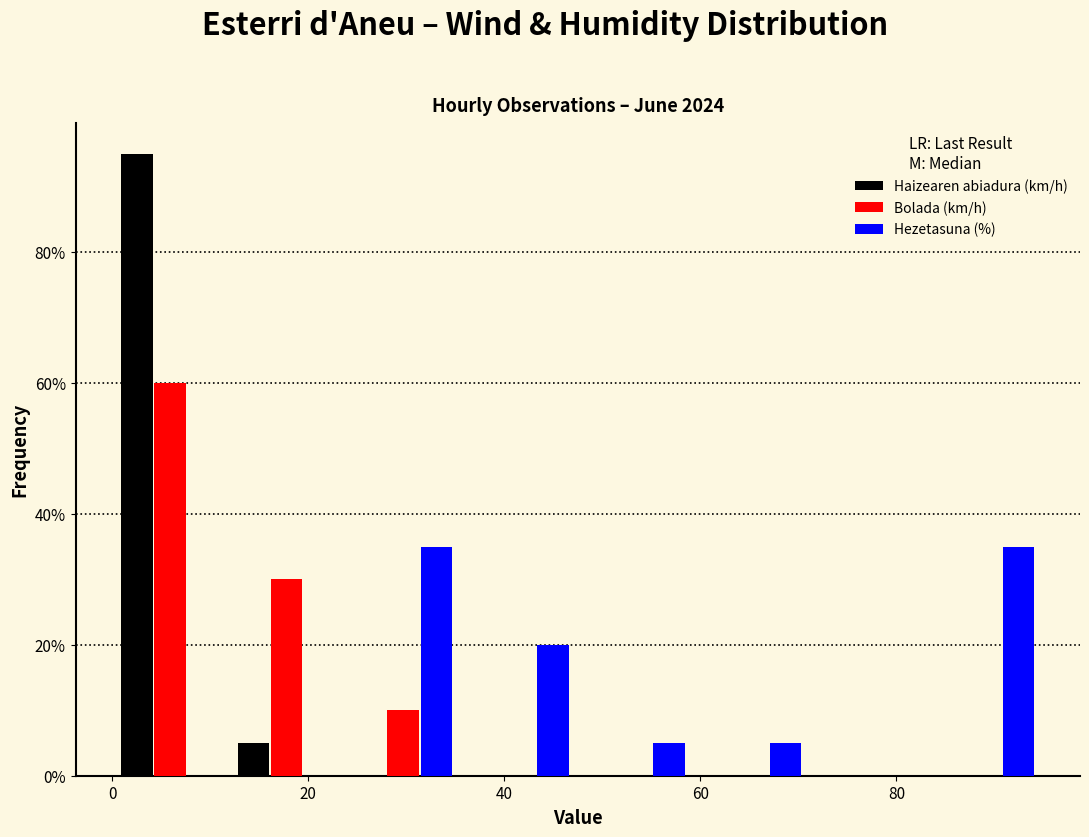

Reading left to right, transcribe this chart: for each range on the x-axis, give the height of each series' bar. Neither the bar edges nor the heights are printed on the chart, so give them approximately, as read against the axes.

0 to 12: Haizearen abiadura (km/h)=96	Bolada (km/h)=60	Hezetasuna (%)=0
12 to 24: Haizearen abiadura (km/h)=6	Bolada (km/h)=30	Hezetasuna (%)=0
24 to 36: Haizearen abiadura (km/h)=0	Bolada (km/h)=10	Hezetasuna (%)=36
36 to 48: Haizearen abiadura (km/h)=0	Bolada (km/h)=0	Hezetasuna (%)=20
48 to 60: Haizearen abiadura (km/h)=0	Bolada (km/h)=0	Hezetasuna (%)=6
60 to 72: Haizearen abiadura (km/h)=0	Bolada (km/h)=0	Hezetasuna (%)=6
72 to 84: Haizearen abiadura (km/h)=0	Bolada (km/h)=0	Hezetasuna (%)=0
84 to 96: Haizearen abiadura (km/h)=0	Bolada (km/h)=0	Hezetasuna (%)=36